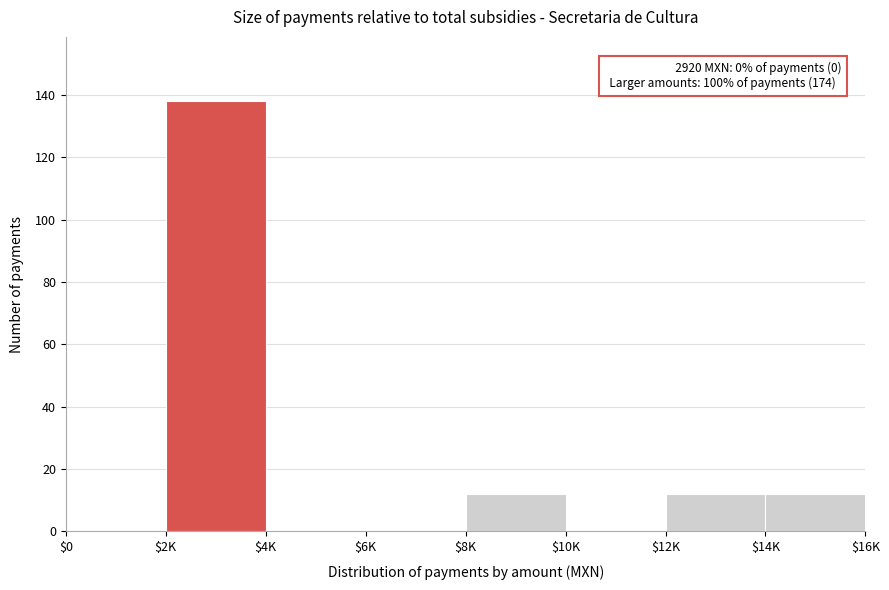

What is the sum of all values?

174